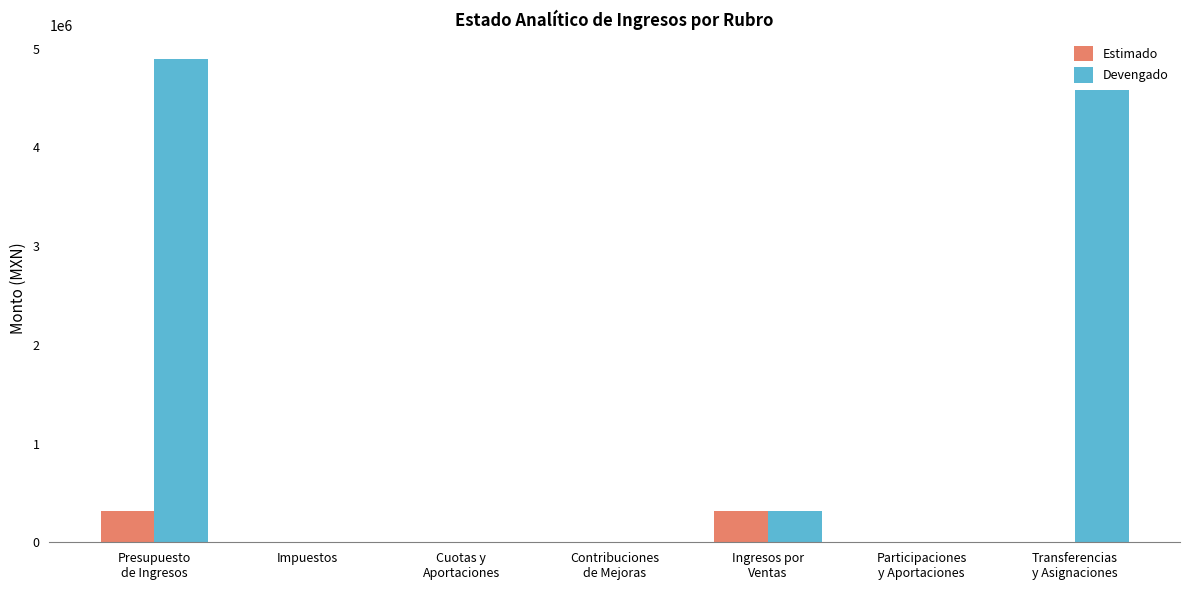

How many series are shown in this chart?

2